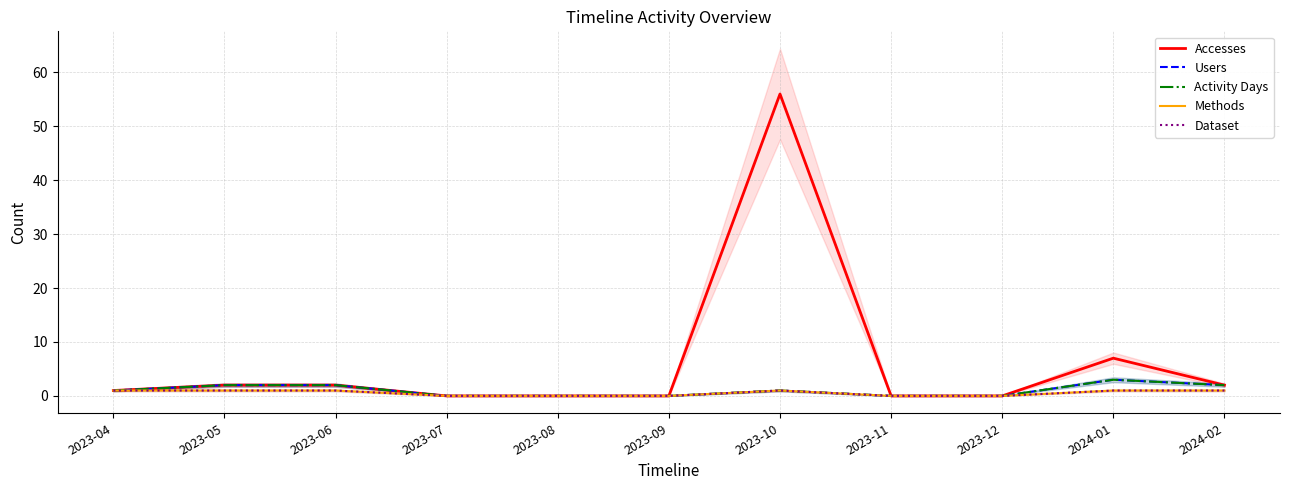

Between 2023-09 and 2024-02, which is larger?

2024-02